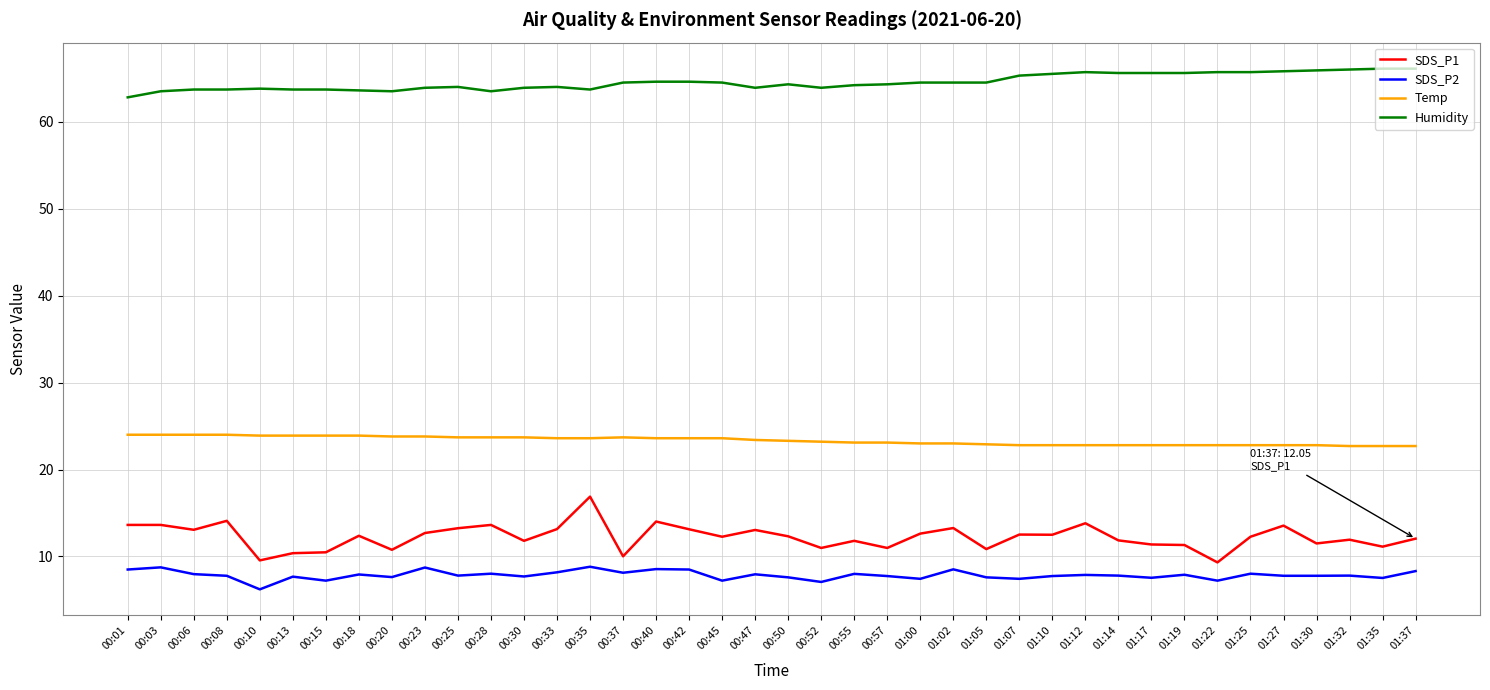

What is the lowest value of the SDS_P2 series?

6.2